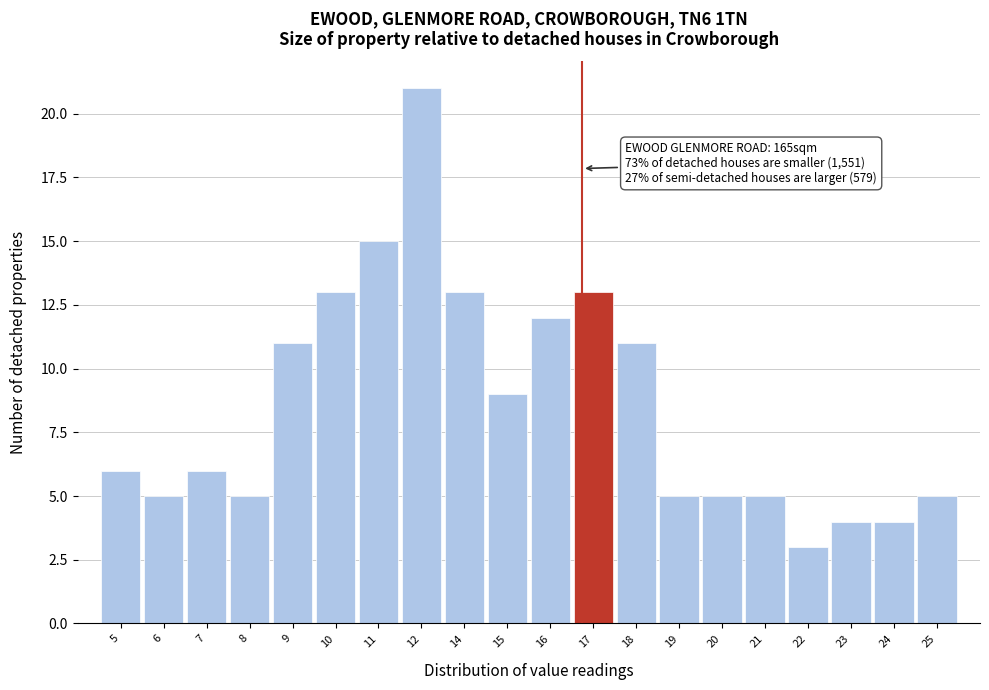

Reading left to right, what are all the values shown in this chart?

6	5	6	5	11	13	15	21	13	9	12	13	11	5	5	5	3	4	4	5